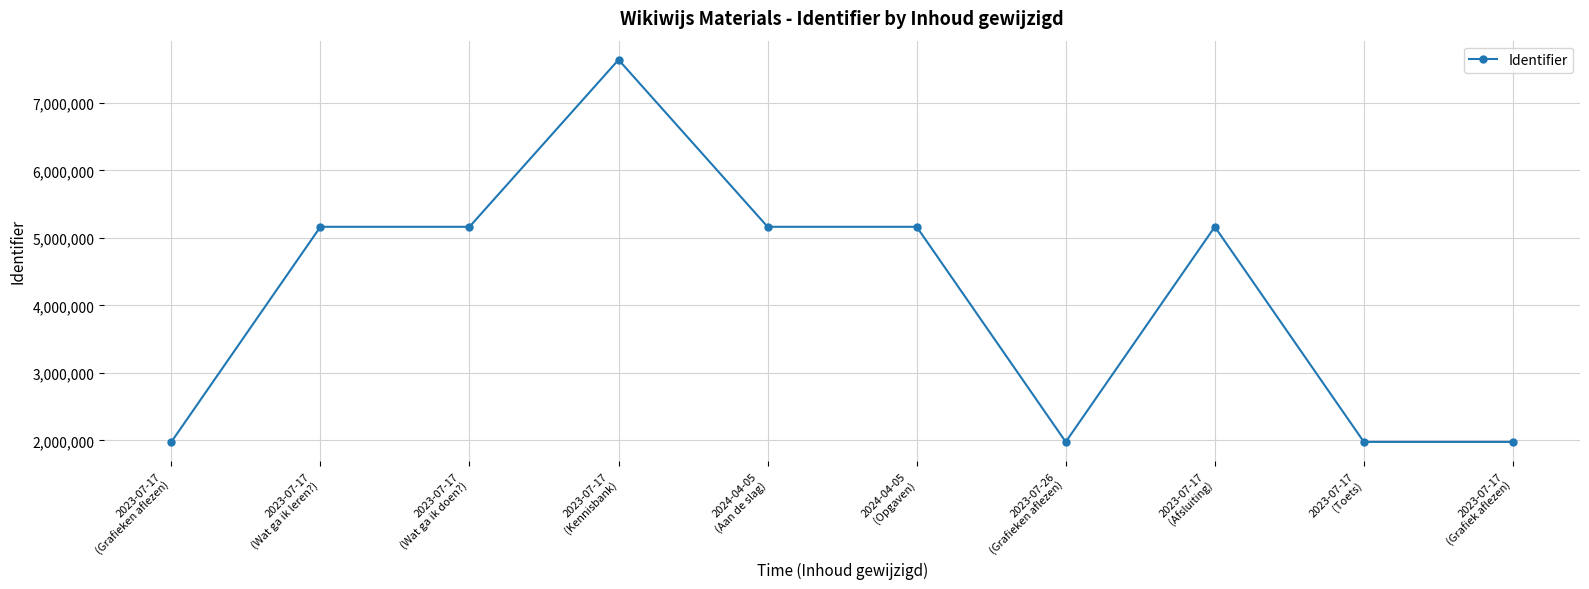

What is the value of the 7th point from the left?

1979275